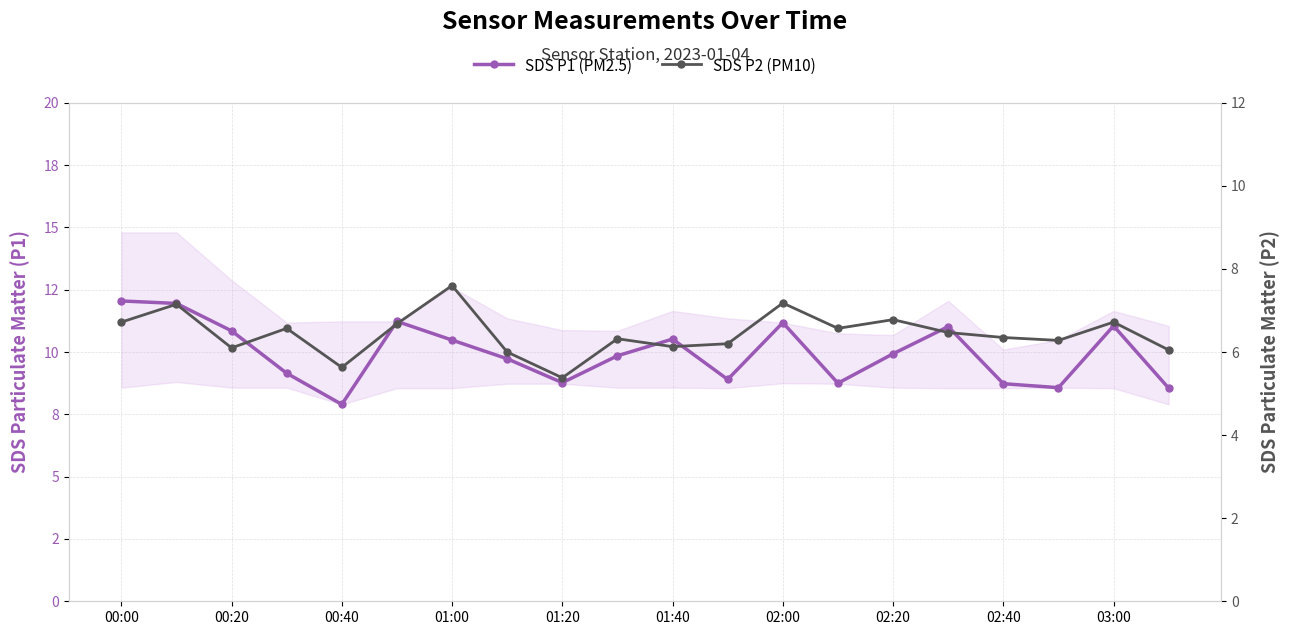

True or false: SDS P2 (PM10) and SDS P1 (PM2.5) cross at least once.

False